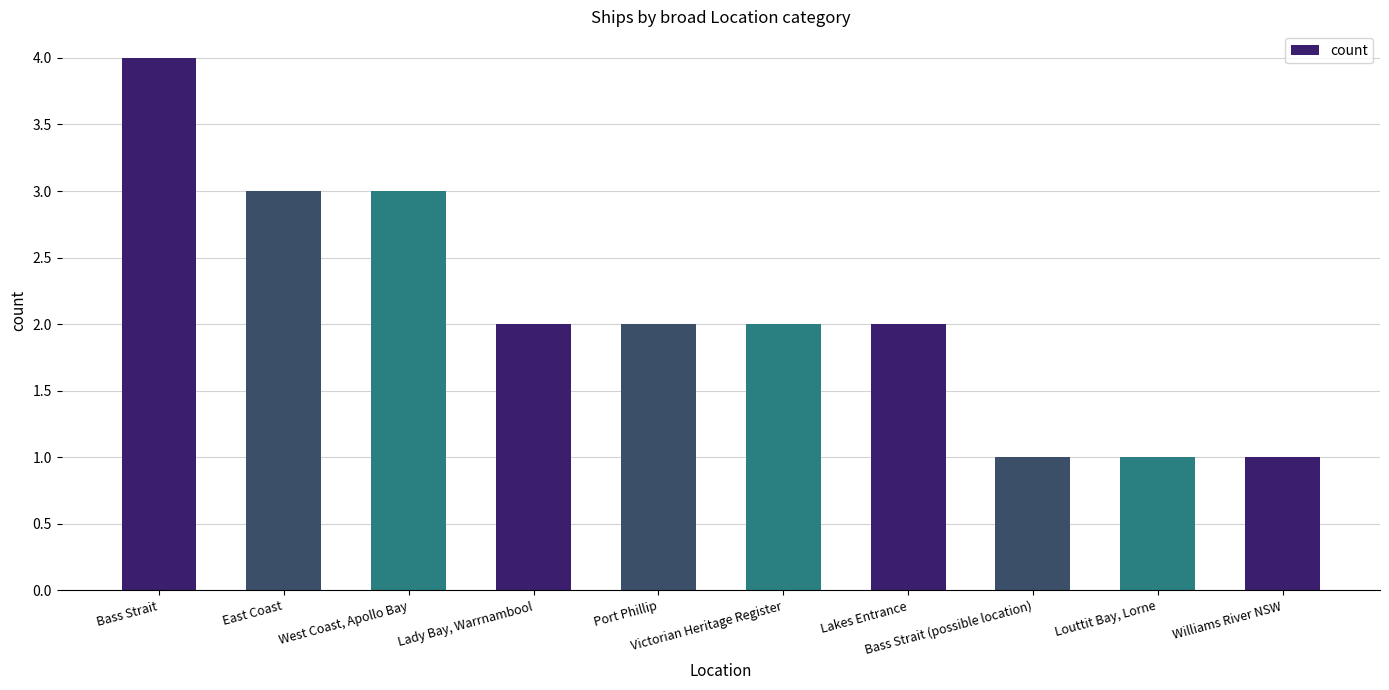

What is the maximum value shown in the chart?

4